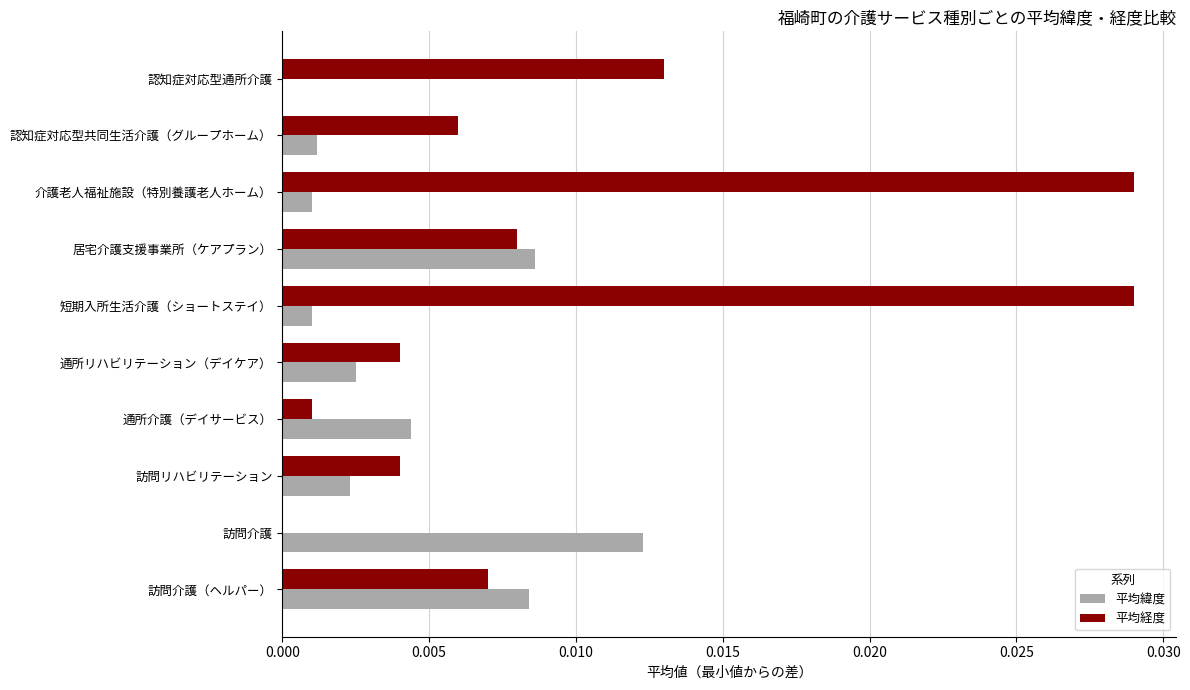

The value of 平均経度 at 居宅介護支援事業所（ケアプラン） is 0.0. True or false?

True